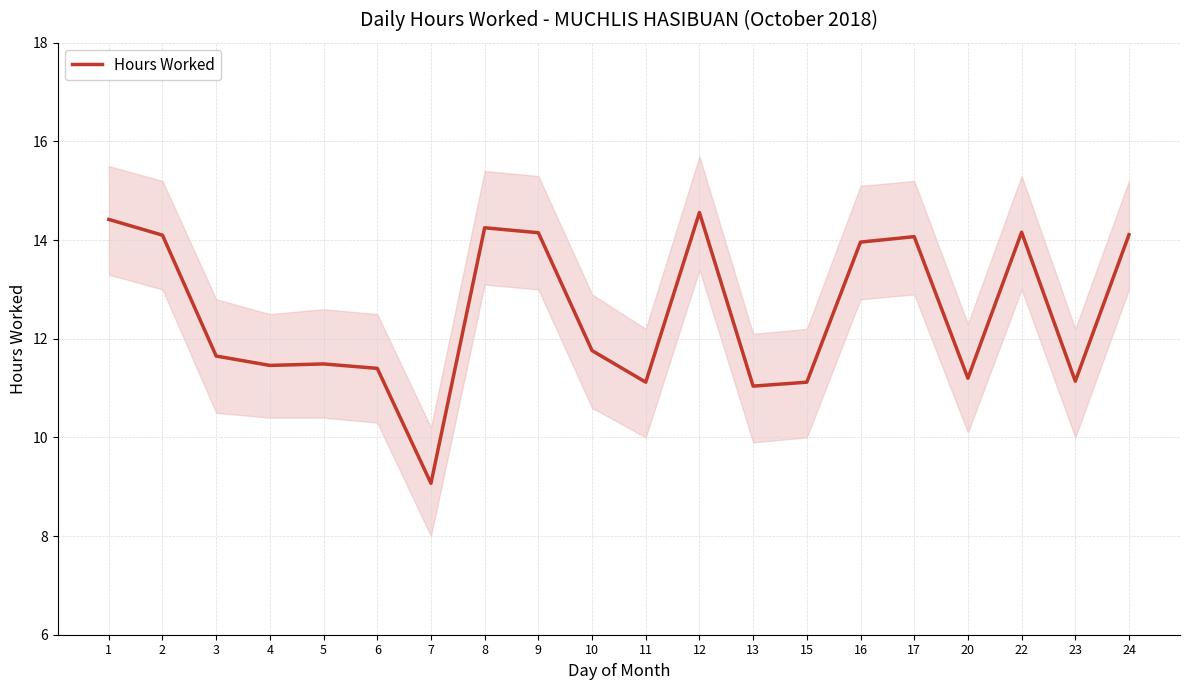

At which label is the value closest to 11?

13